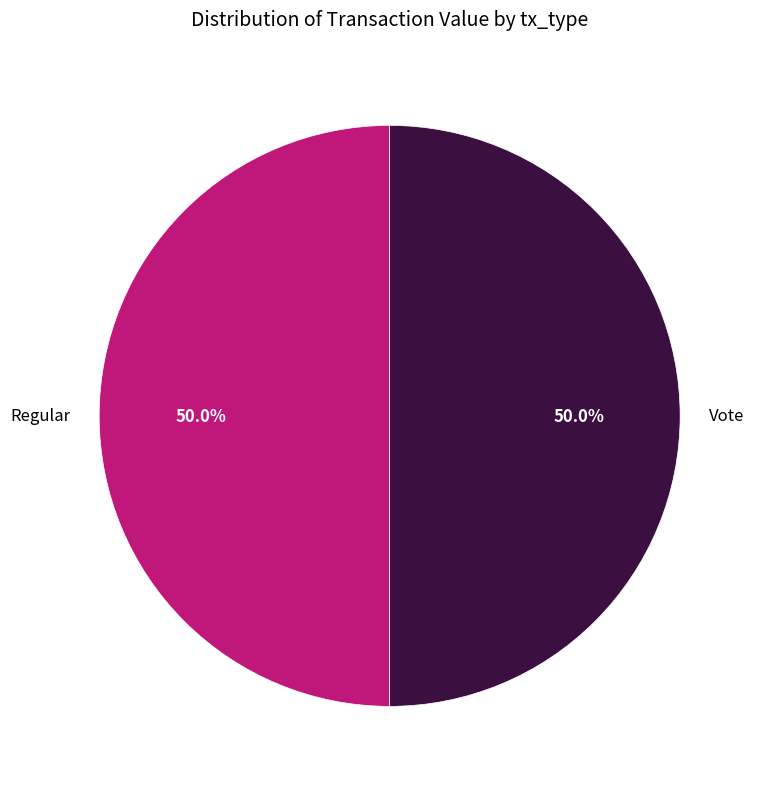

What is the ratio of the value at Regular to the value at Vote?

1.0